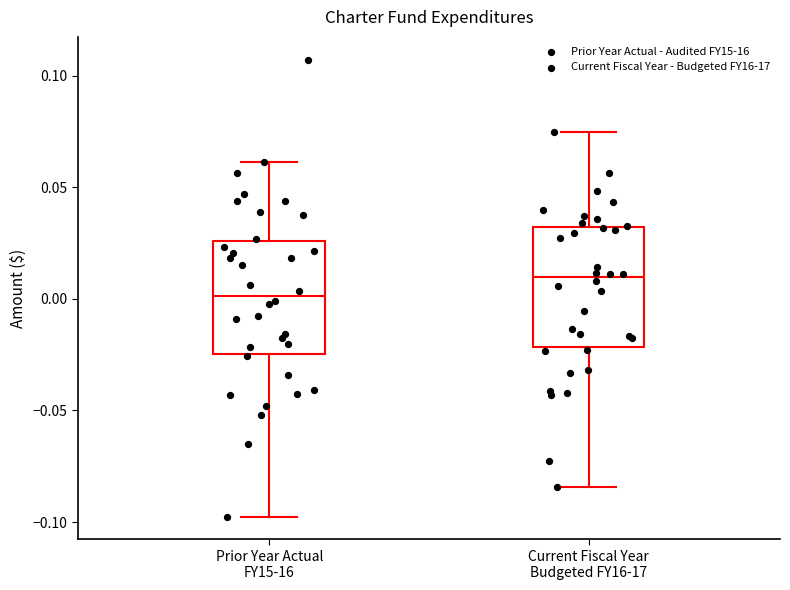

Reading left to right, read every box against the y-axis: the position of its median line, the range the box covers, and the ends of its whiskers. The values are not printed on the chart, so give them approximately, as read against the axis.

Prior Year Actual FY15-16: median 0.000, box -0.025 to 0.025, whiskers -0.100 to 0.060
Current Fiscal Year Budgeted FY16-17: median 0.010, box -0.020 to 0.030, whiskers -0.085 to 0.075